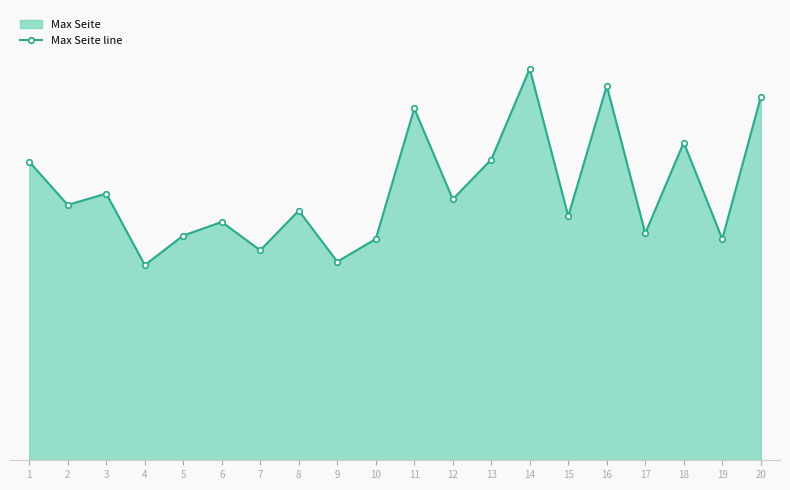

Reading right to left, what are all the values shown in this chart?

20=320	19=195	18=280	17=200	16=330	15=215	14=345	13=265	12=230	11=310	10=195	9=175	8=220	7=185	6=210	5=198	4=172	3=235	2=225	1=263